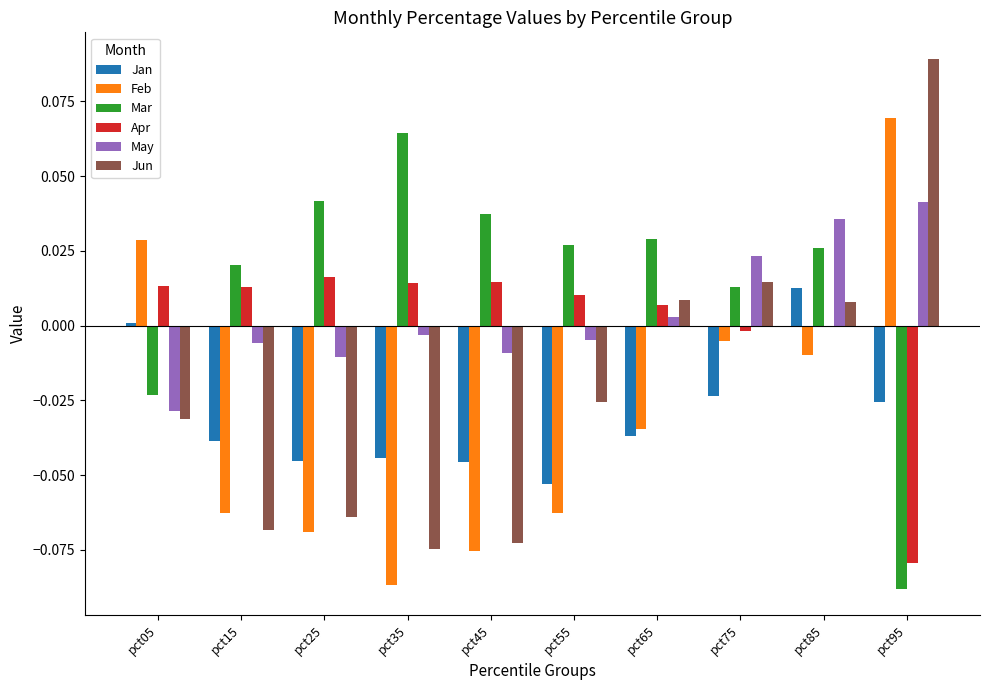

Which series has the largest total across all categories?

Mar